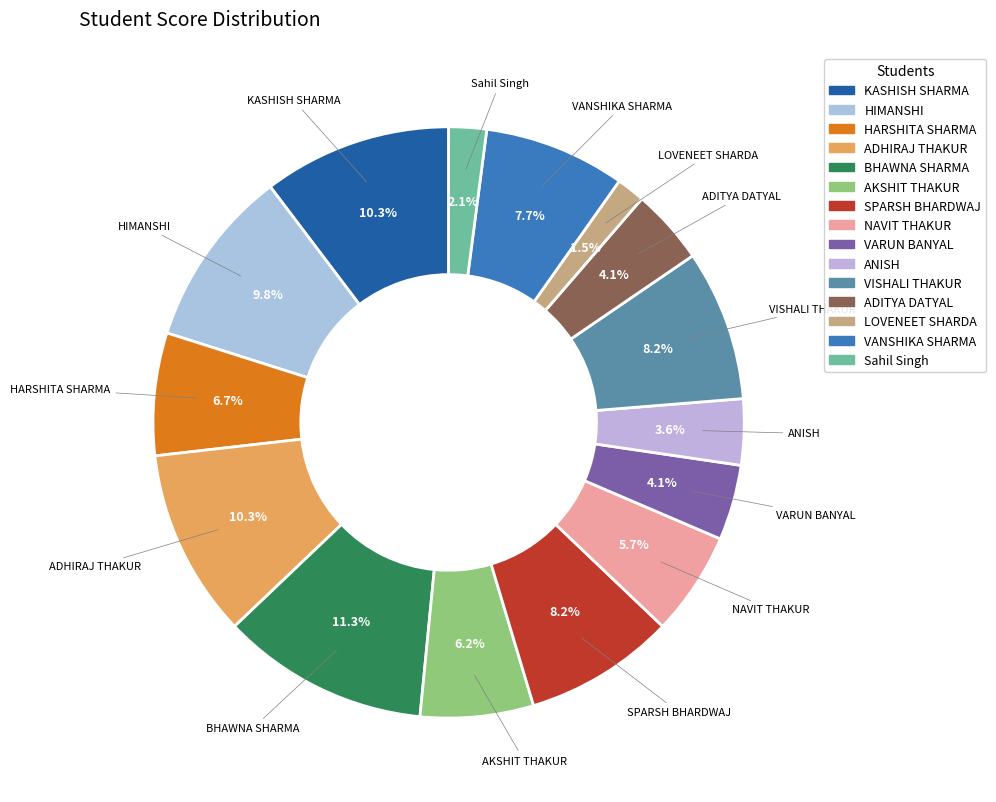

Which has a higher value, HIMANSHI or LOVENEET SHARDA?

HIMANSHI